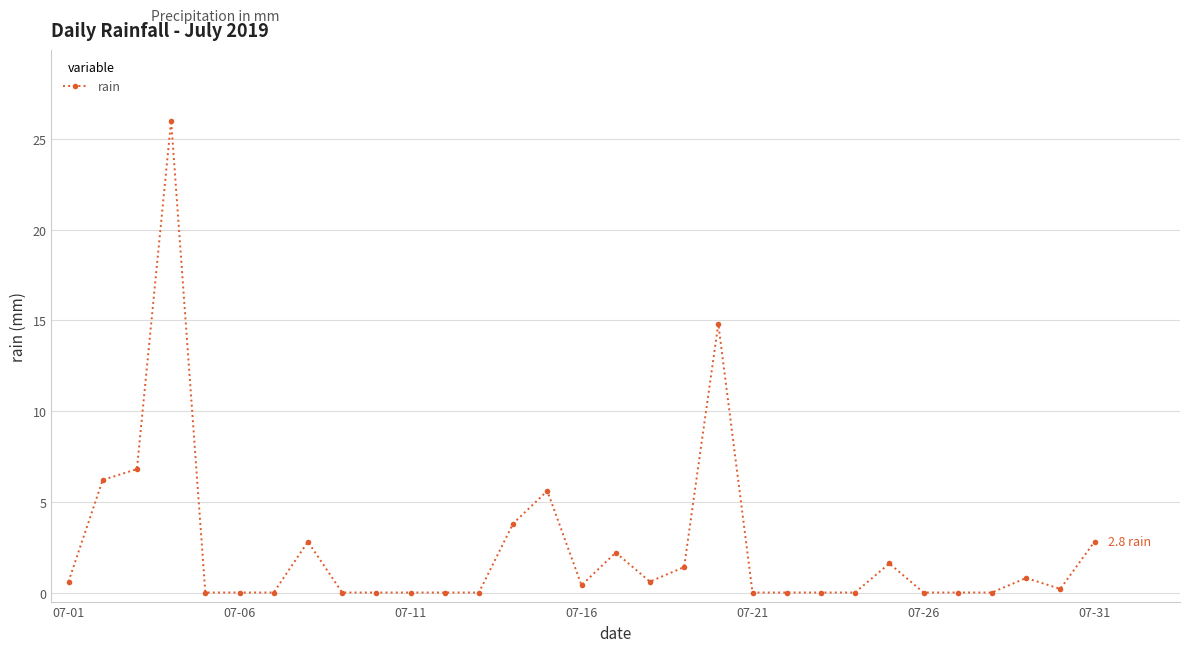

What is the value of the 15th point from the left?

5.6